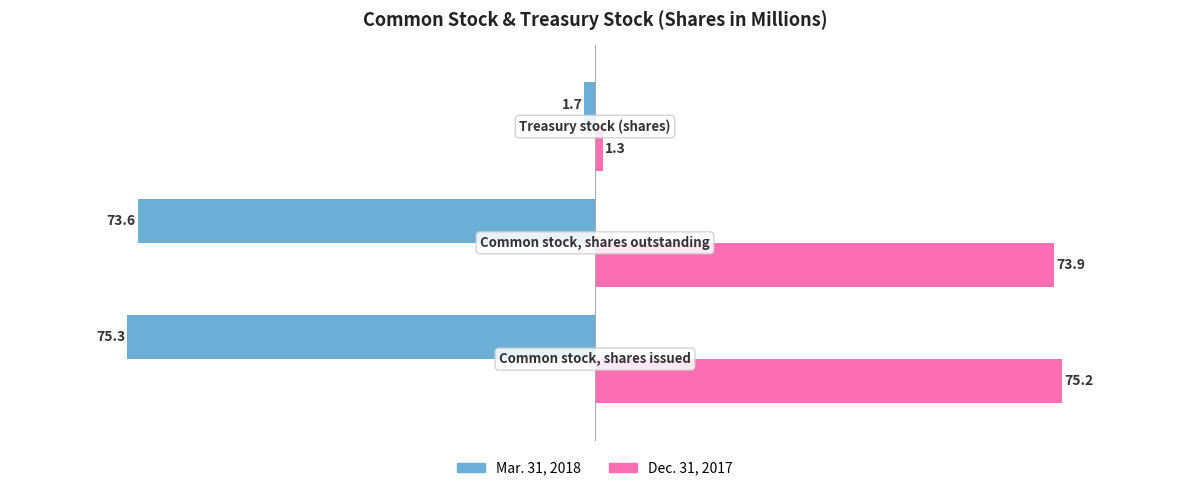

Which series has the largest total across all categories?

Dec. 31, 2017